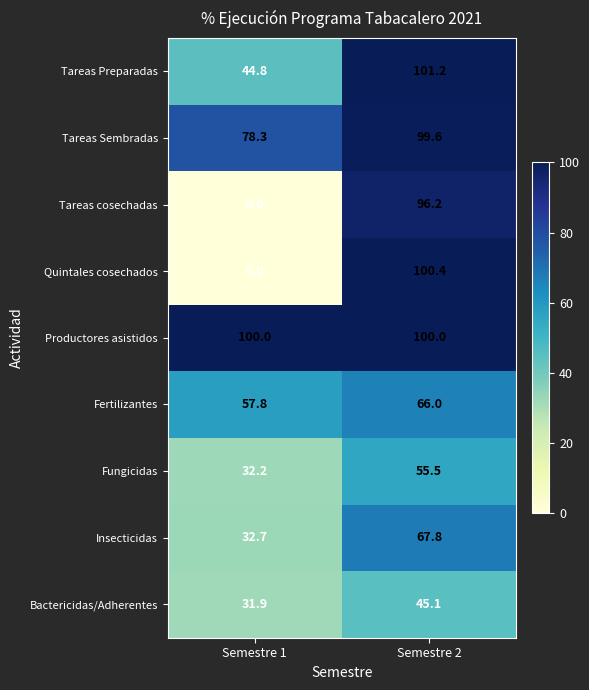

The Tareas Sembradas series shows 99.6 at Semestre 2. True or false?

True